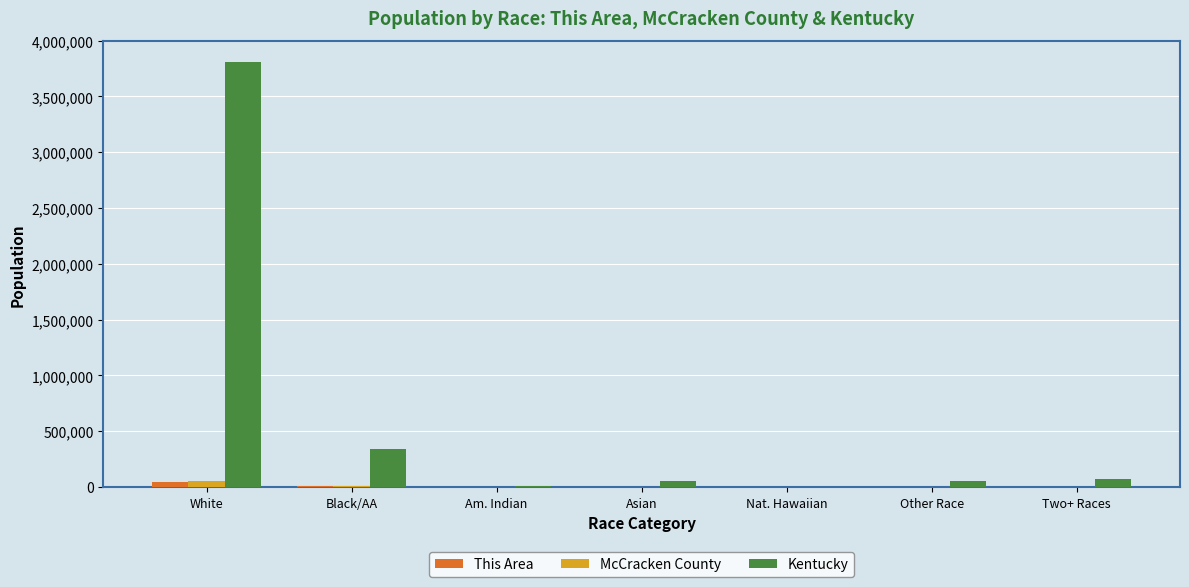

What are all the series names shown in the legend?

This Area, McCracken County, Kentucky